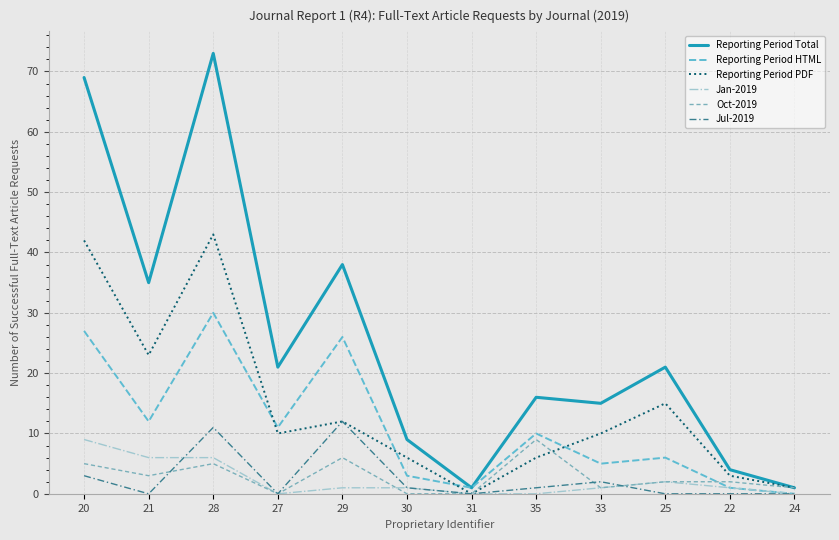

Which series has the widest spread of values?

Reporting Period Total